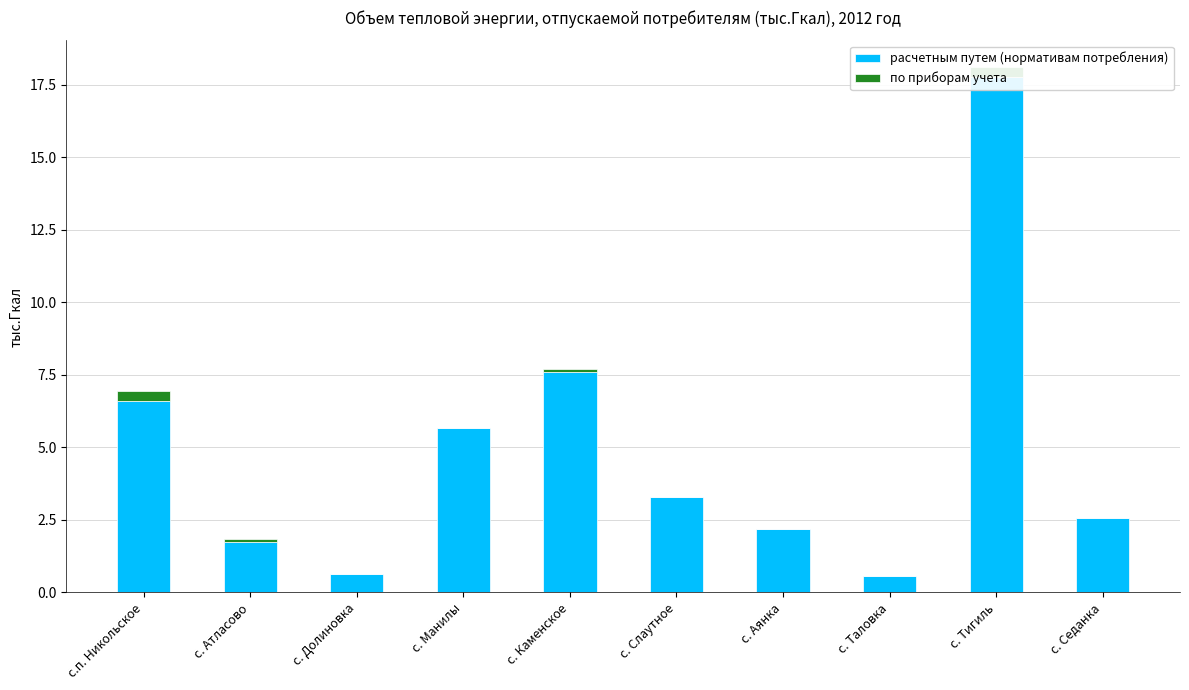

How many groups of bars are there?

10